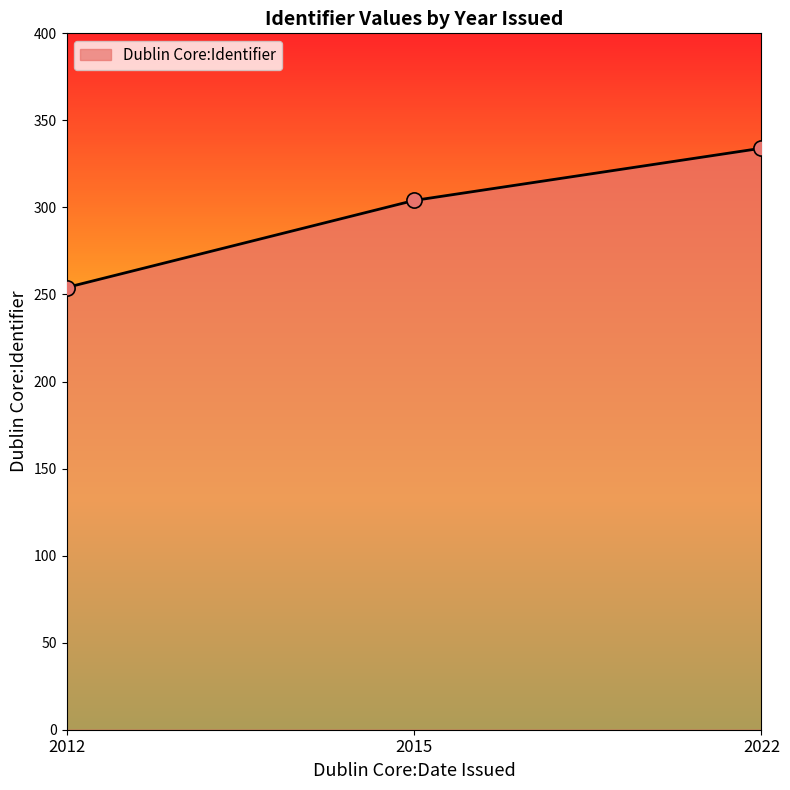

Between 2022 and 2012, which is larger?

2022